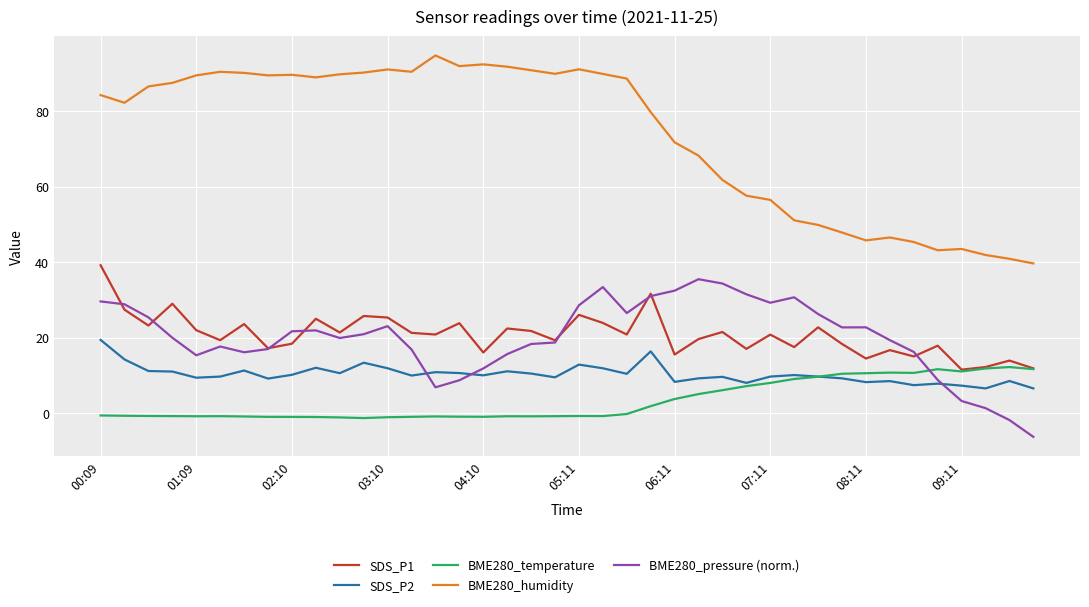

Which series has the largest range (max minus min)?

BME280_humidity